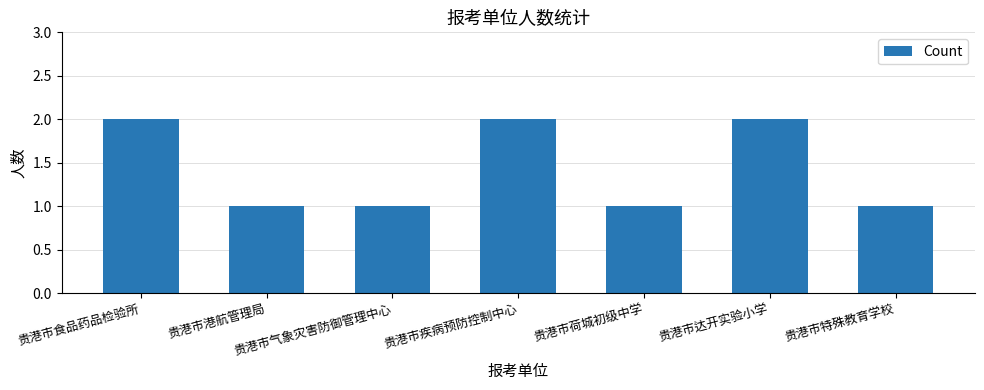

Approximately how many times larger is the value at 贵港市食品药品检验所 compared to 贵港市气象灾害防御管理中心?

2.0